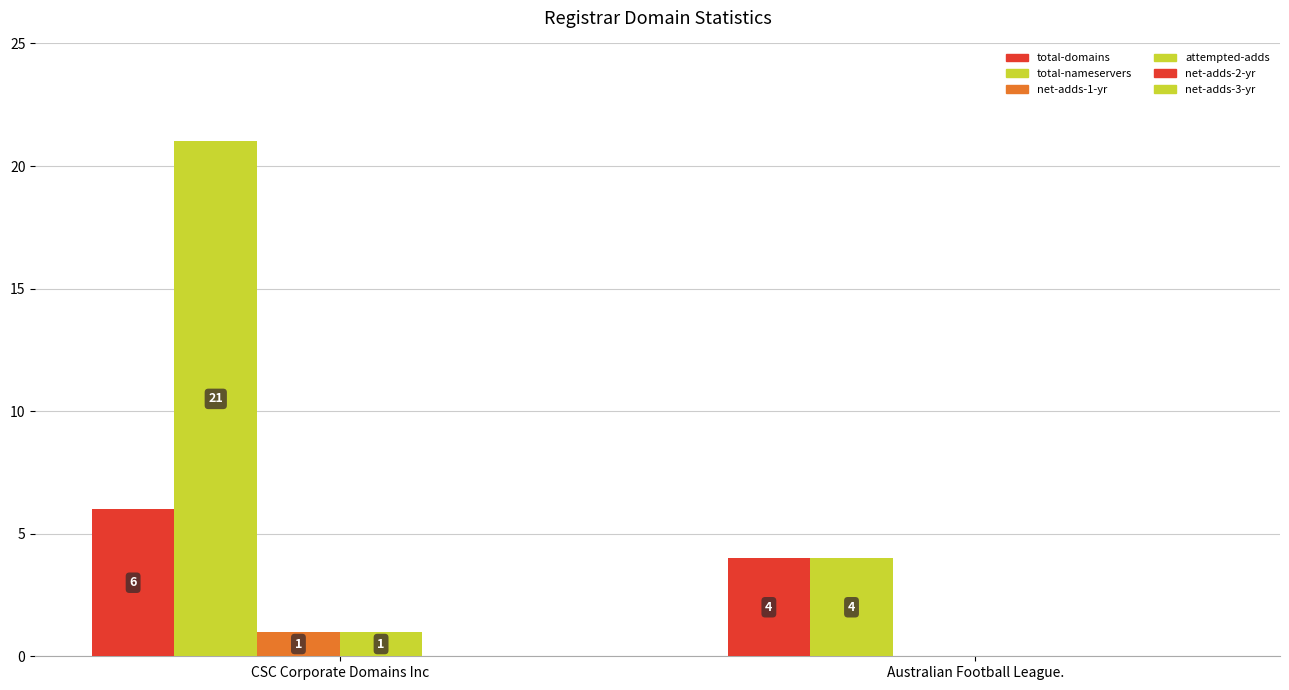

Reading left to right, extract all data points from this chart.

total-domains: 6	4
total-nameservers: 21	4
net-adds-1-yr: 1	0
attempted-adds: 1	0
net-adds-2-yr: 0	0
net-adds-3-yr: 0	0